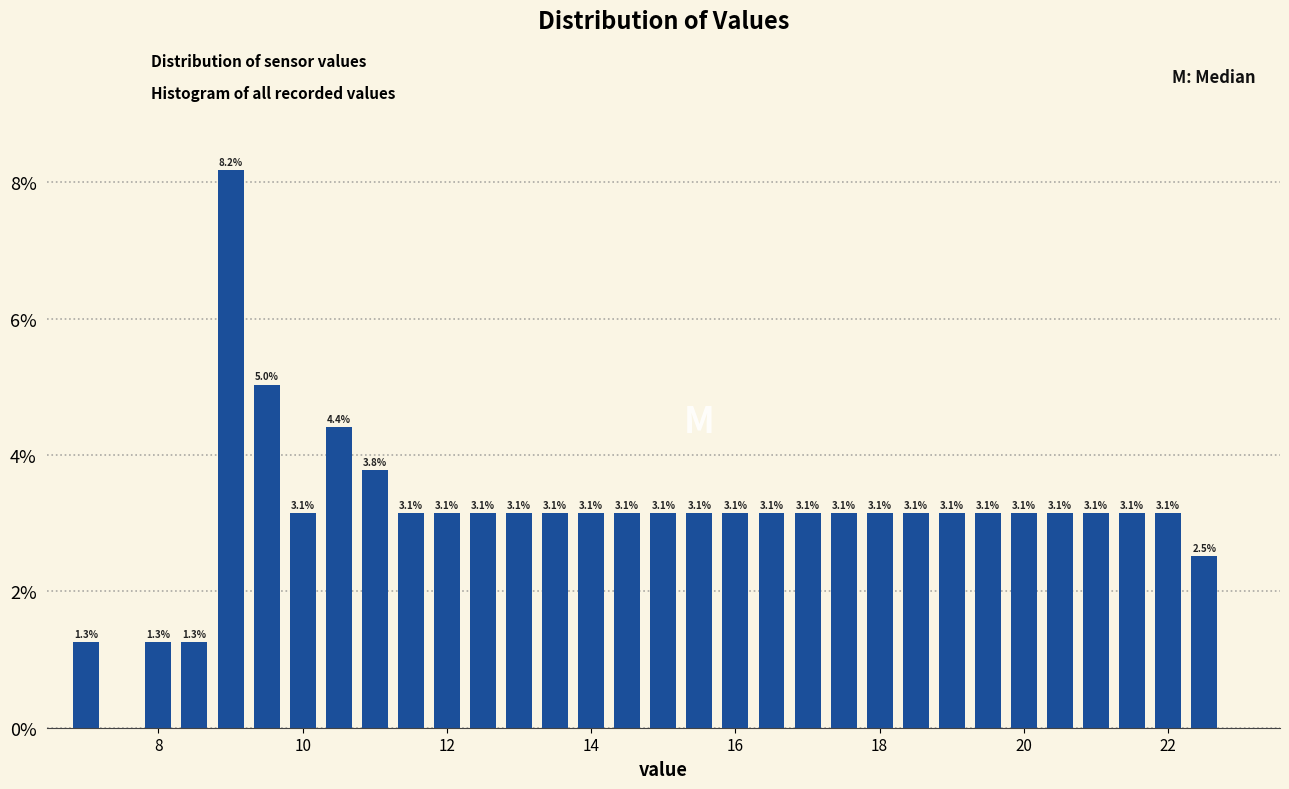

Around what value on the x-axis is the tallest bar? Give the approximate position of its centre, as read against the axis.

9.0